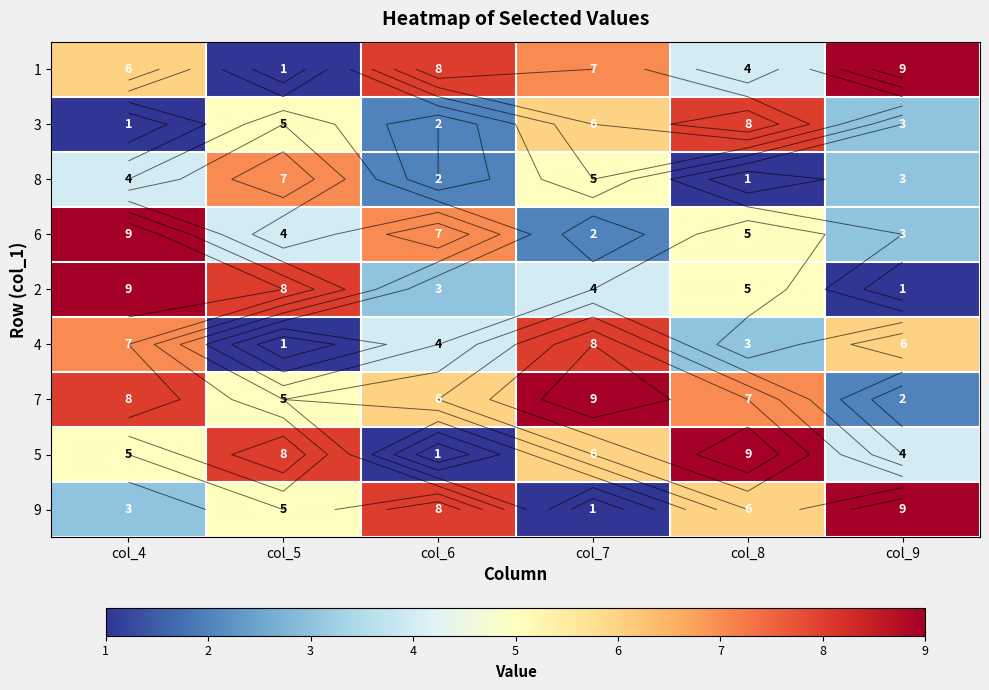

How many series are shown in this chart?

9